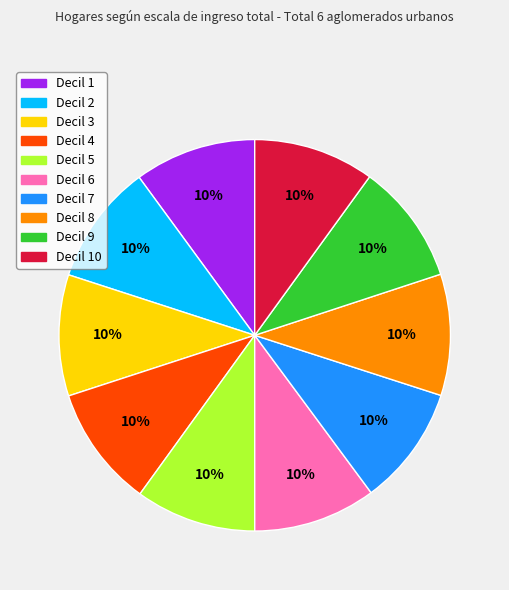

Is there any slice that represents more than half of the pie?

No